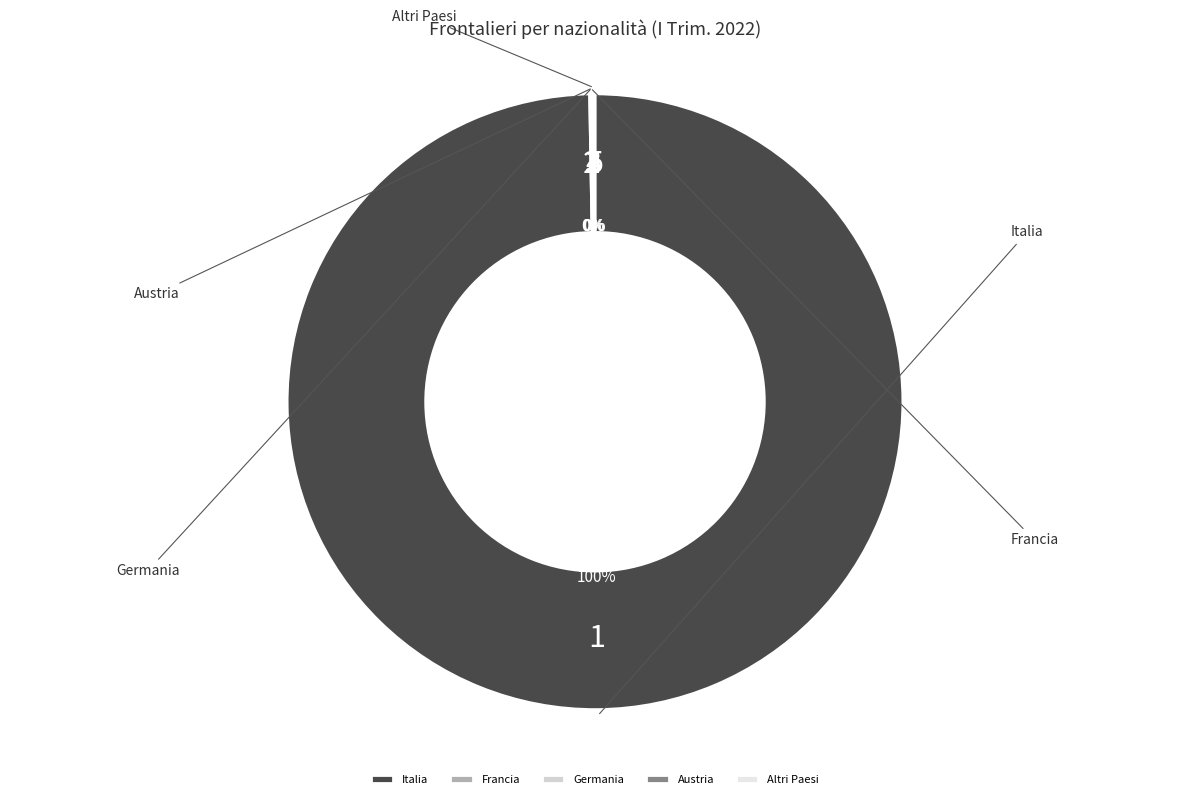

Do Austria and Germania together represent more than half of the pie?

No